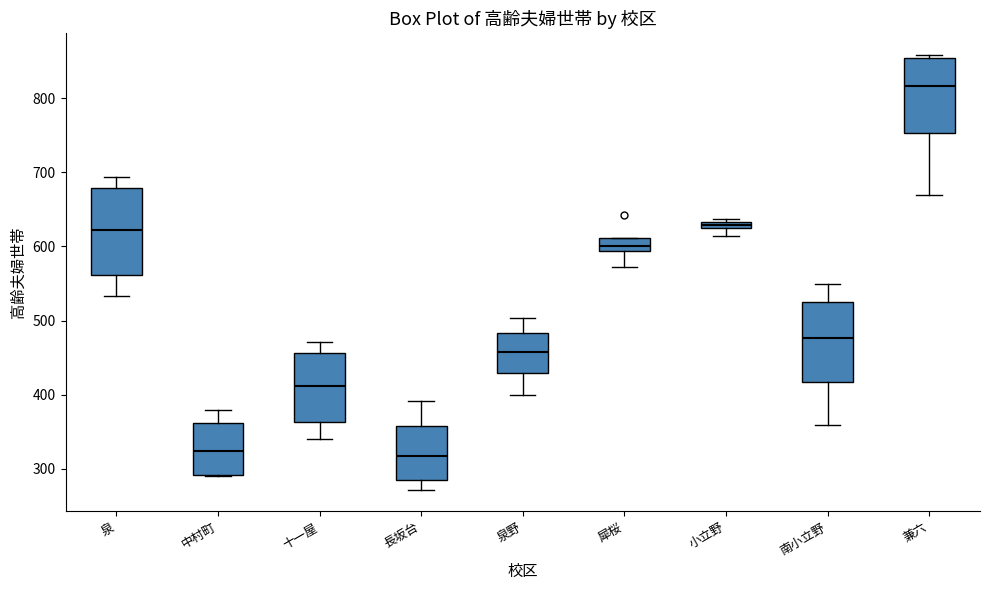

Where is the upper edge of the box for 長坂台 on the y-axis? The values are not printed on the chart, so give them approximately, as read against the axis.

360